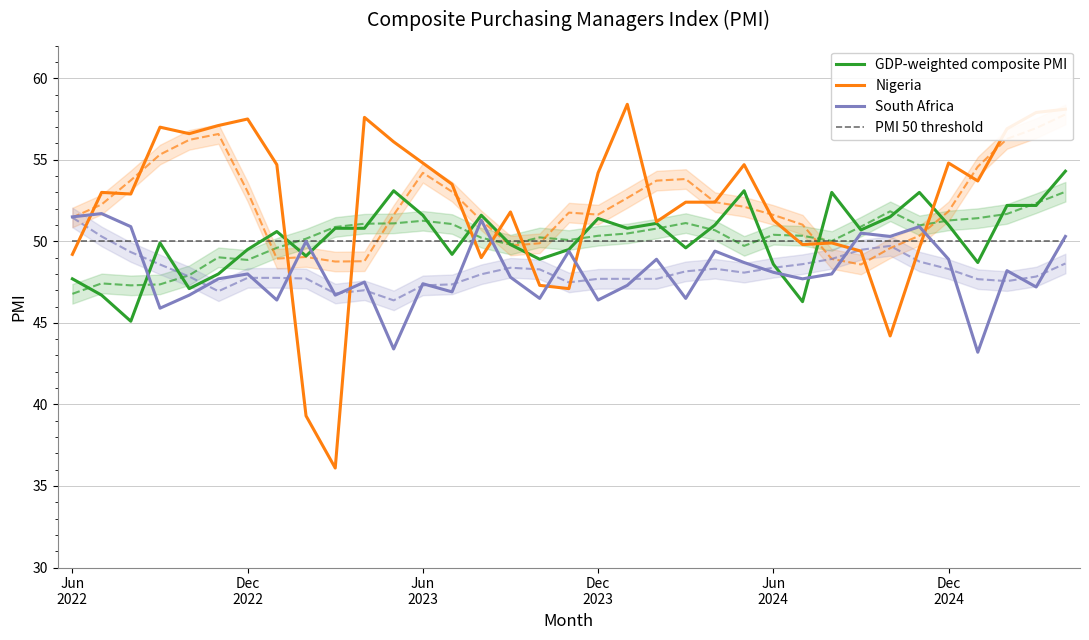

What position from the right is 19?

16